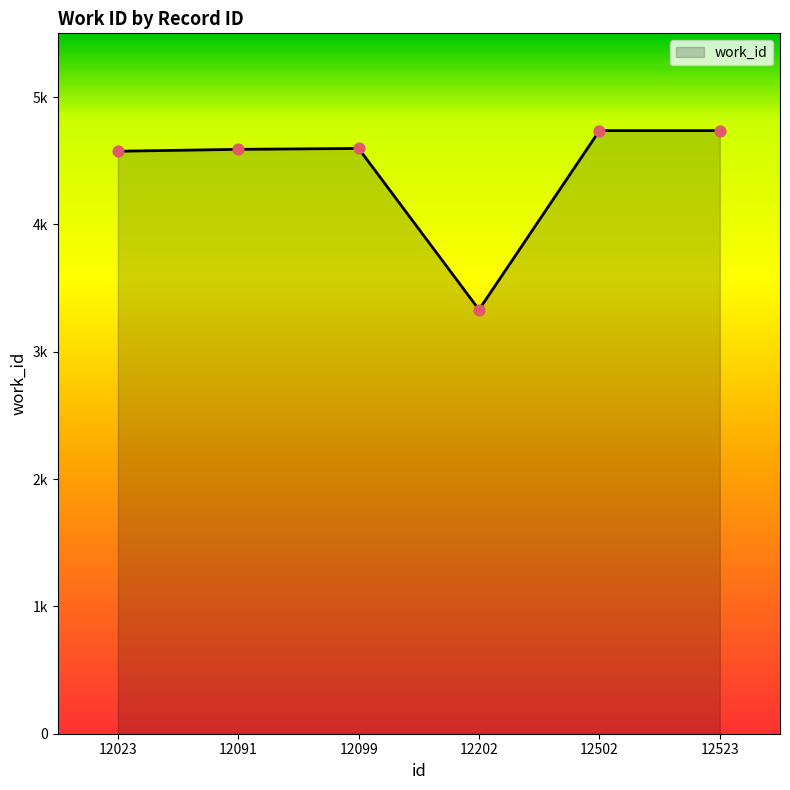

Between 12091 and 12023, which is larger?

12091